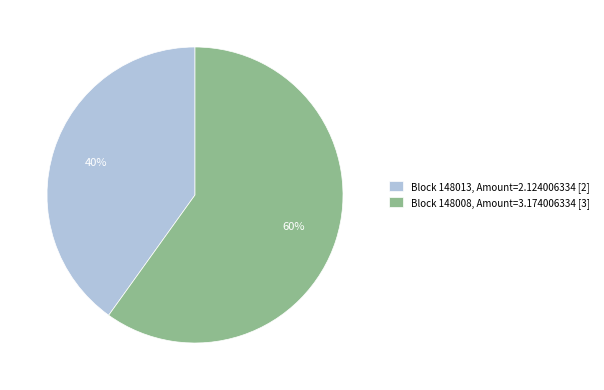

Do Block 148008, Amount=3.174006334 [3] and Block 148013, Amount=2.124006334 [2] together represent more than half of the pie?

Yes